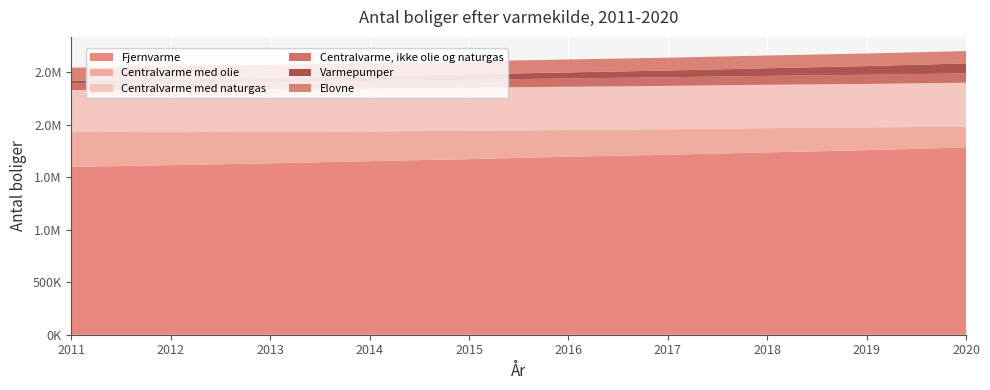

Reading left to right, list all the values displayed in this chart.

Fjernvarme: 1598329	1614934	1631853	1652521	1671822	1694849	1713499	1736668	1757025	1783691
Centralvarme med olie: 332470	314168	300141	284129	269778	254719	243378	230649	217135	198261
Centralvarme med naturgas: 399170	404380	408087	408565	411283	411952	412752	413128	414158	417699
Centralvarme, ikke olie og naturgas: 61349	64774	68325	71220	75188	79165	82058	84727	87333	89100
Varmepumper: 25147	30561	36548	45466	51682	57513	64307	72535	82393	94748
Elovne: 127007	125594	124753	124007	123388	123163	122040	121135	119707	117628